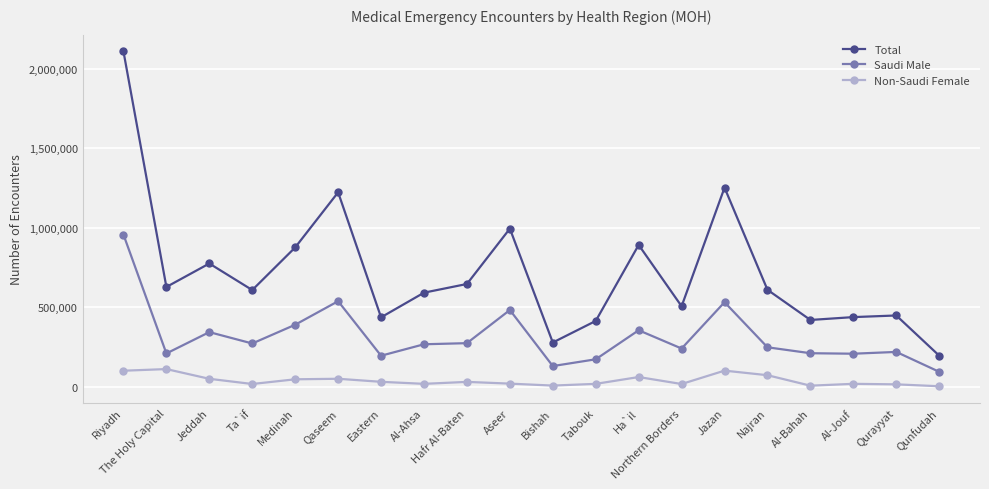

In Saudi Male, how many points are lower than both neighbors (excluding endpoints)?

6